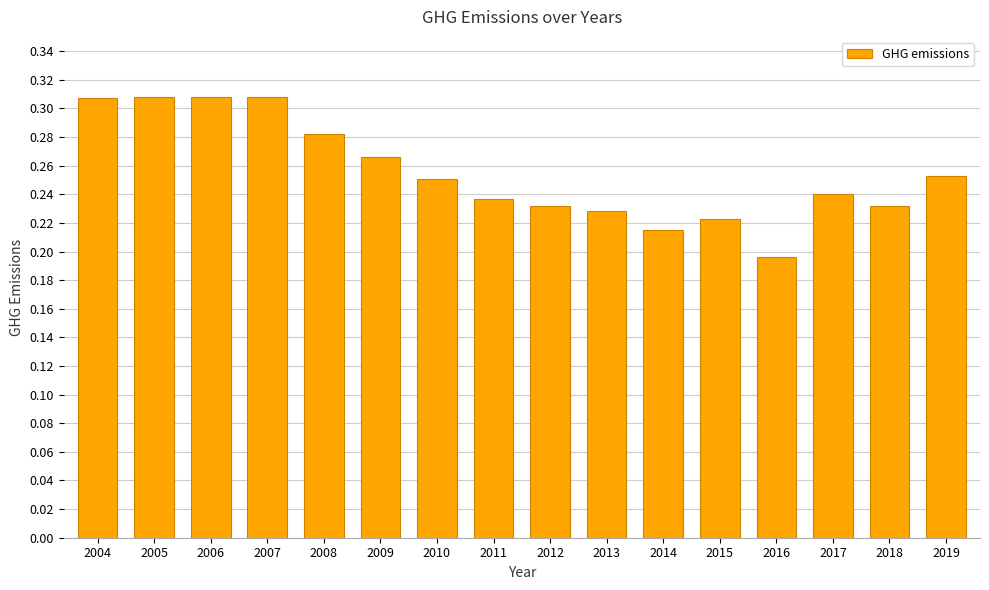

At which label is the value closest to 0?

2016